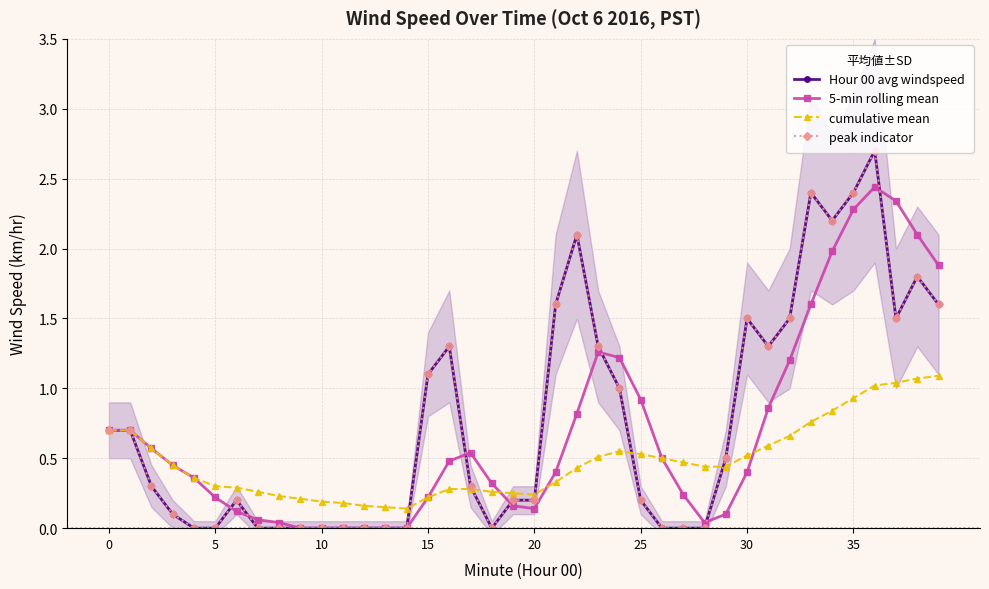

At which category does cumulative mean reach its first local peak?

24